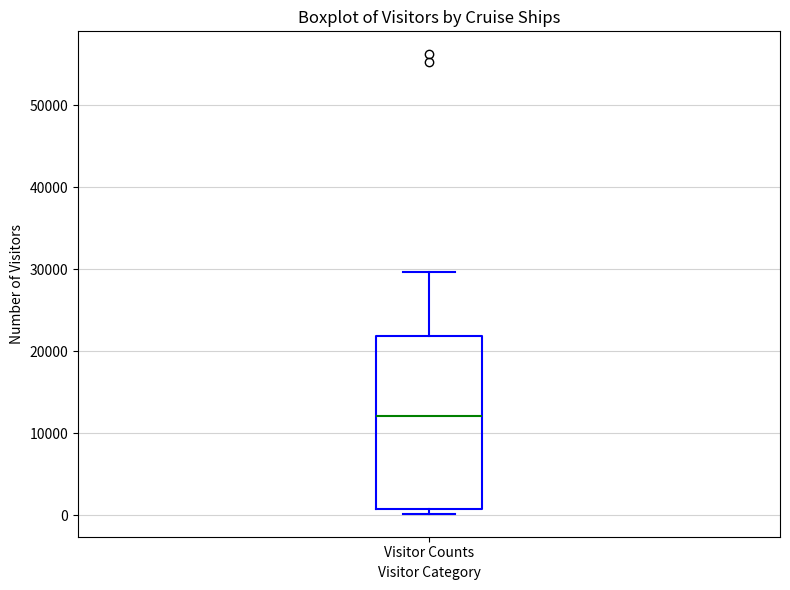

Where does the upper whisker of the box for Visitor Counts end on the y-axis? The values are not printed on the chart, so give them approximately, as read against the axis.

30000